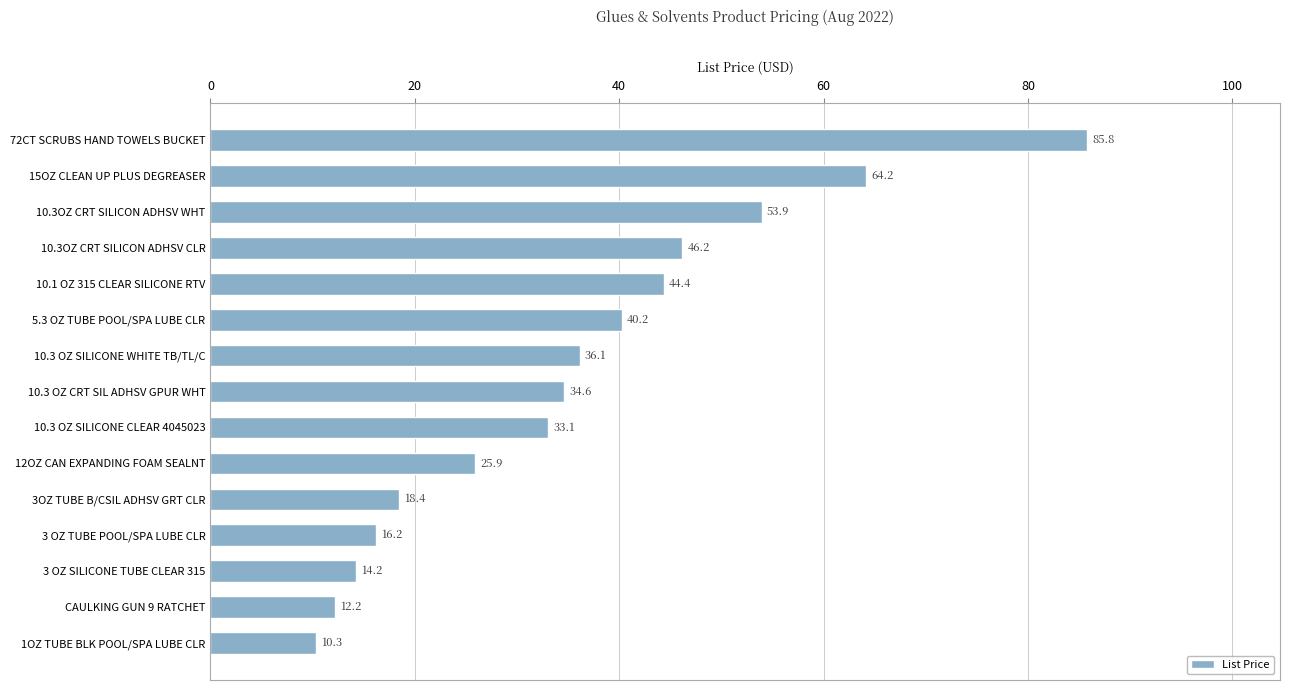

How many bars are there in total?

15